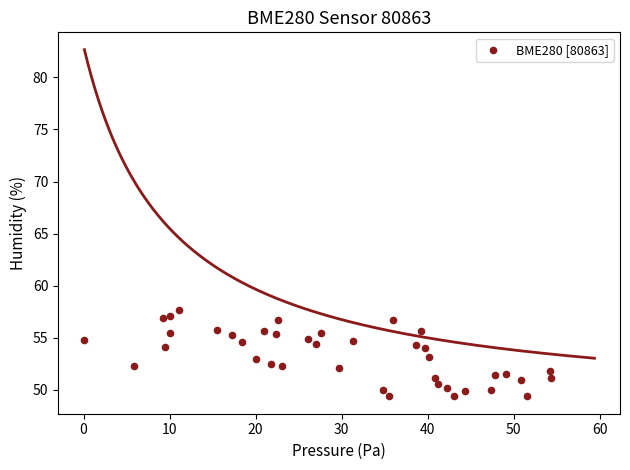

What is the range of X values (max minus min)?

54.4